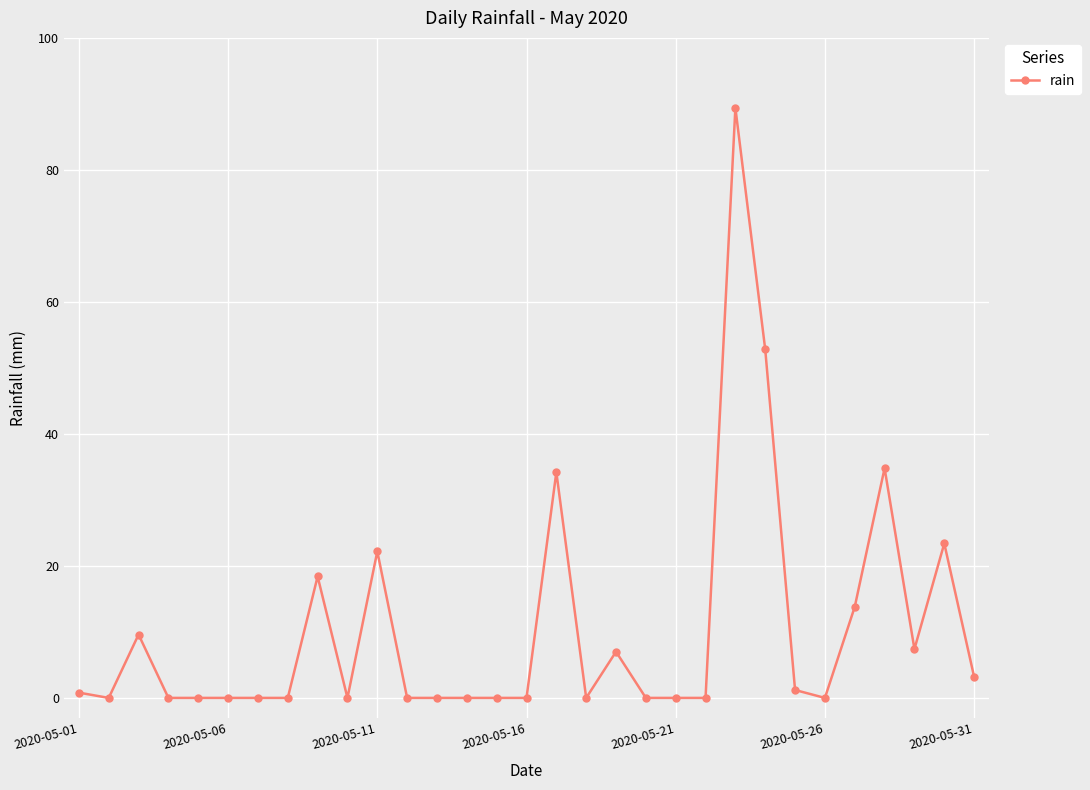

Does the chart have visible grid lines?

Yes